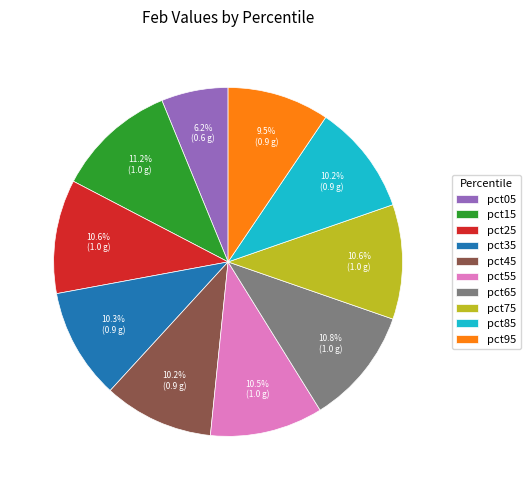

Between pct95 and pct15, which is larger?

pct15